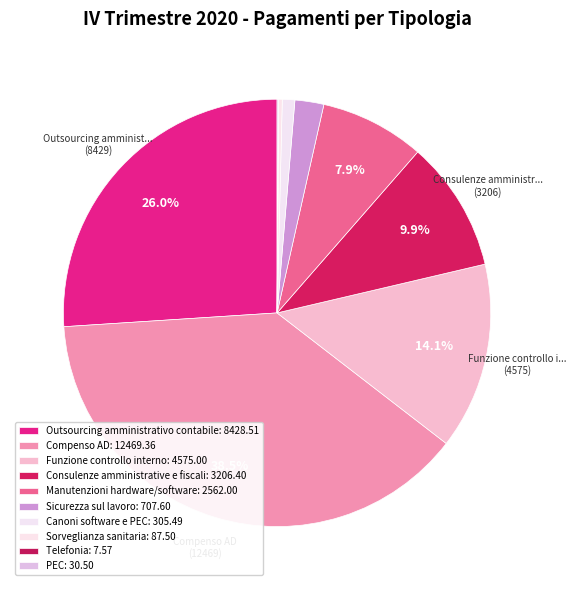

Combined, do Canoni software e PEC and Sorveglianza sanitaria account for over 50%?

No